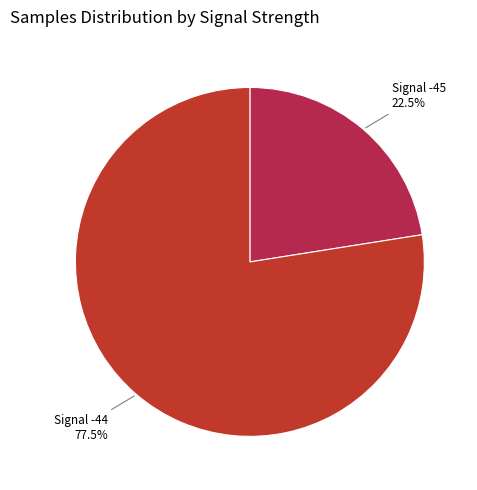

Does any single category account for the majority?

Yes